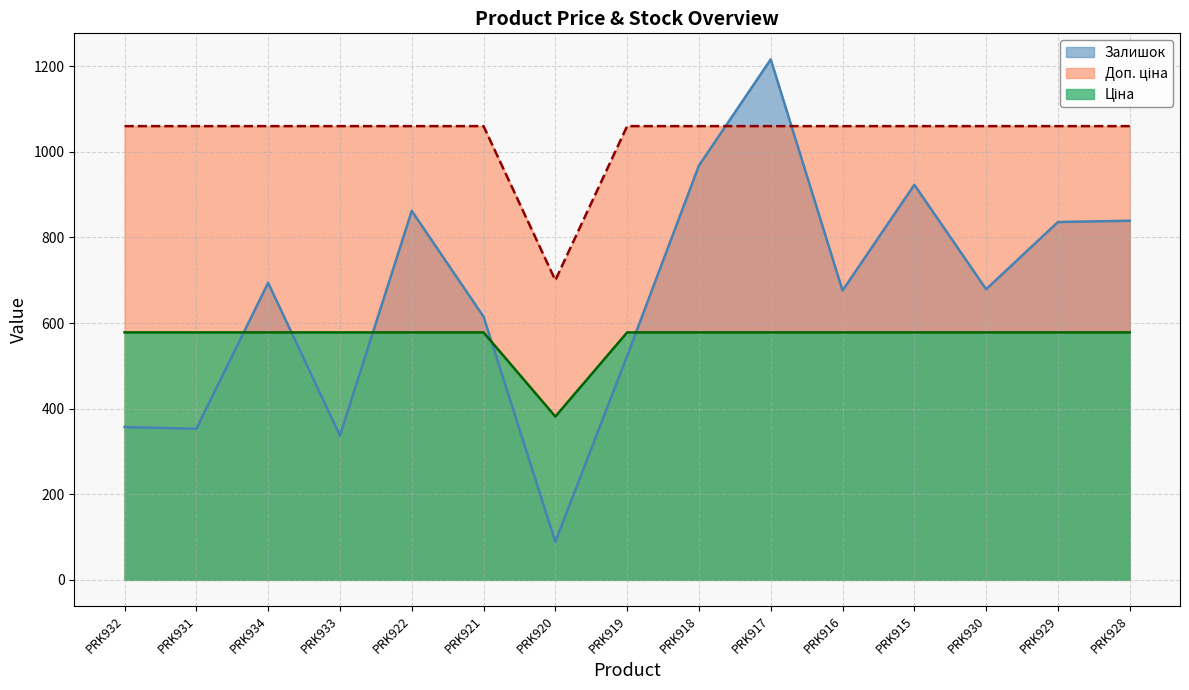

What is the total value across all series at PRK931?

1991.1